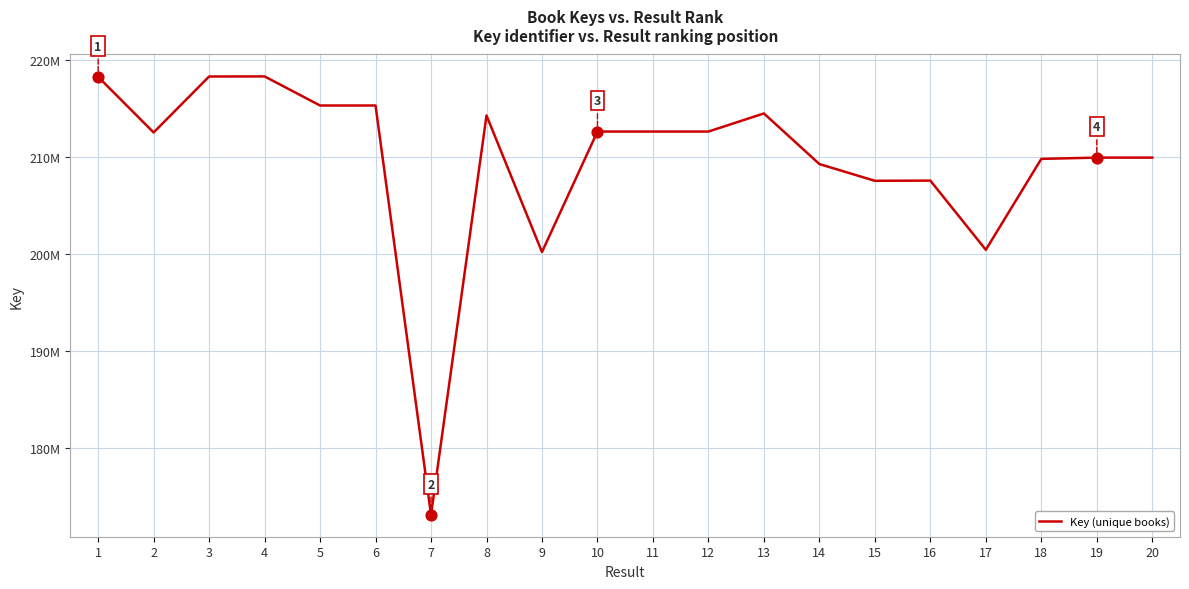

Does the chart have visible grid lines?

Yes